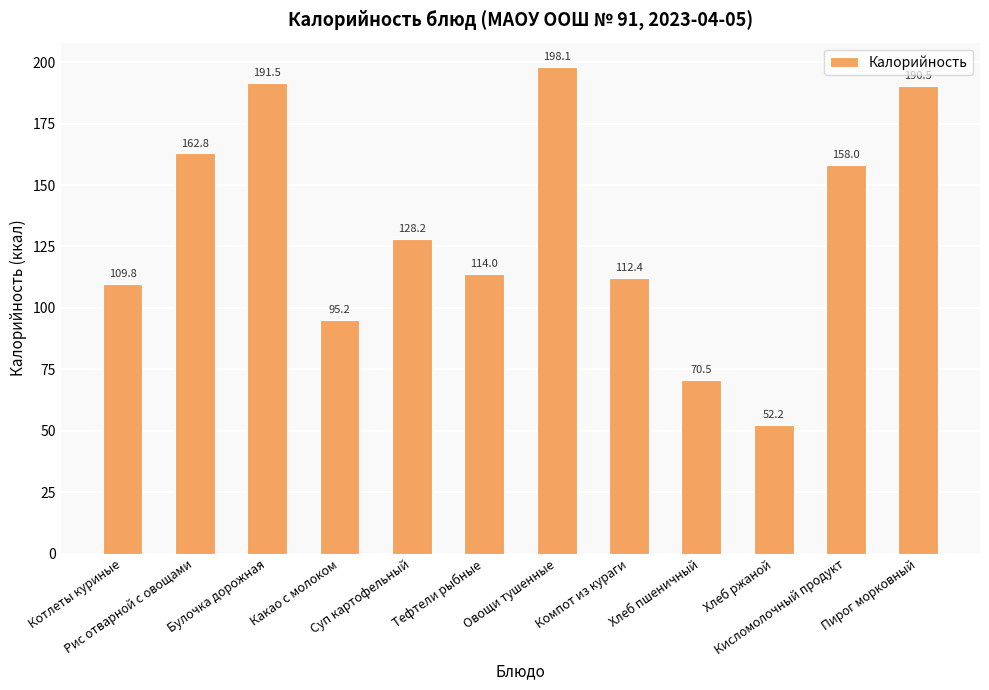

How many bars are there in total?

12